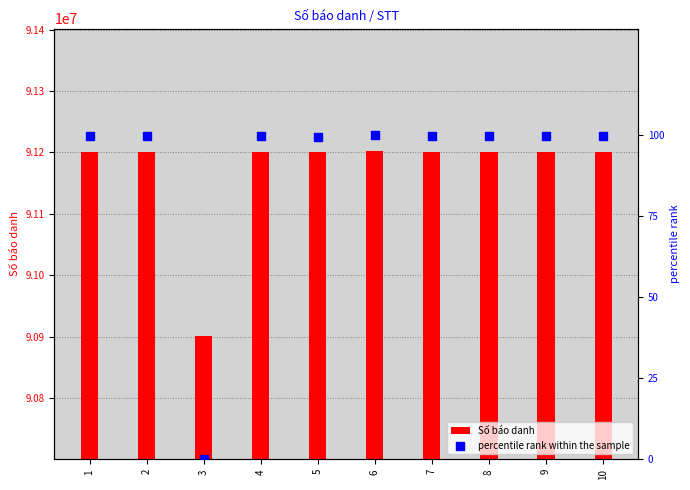

At which category is the sum across all series the highest?

6